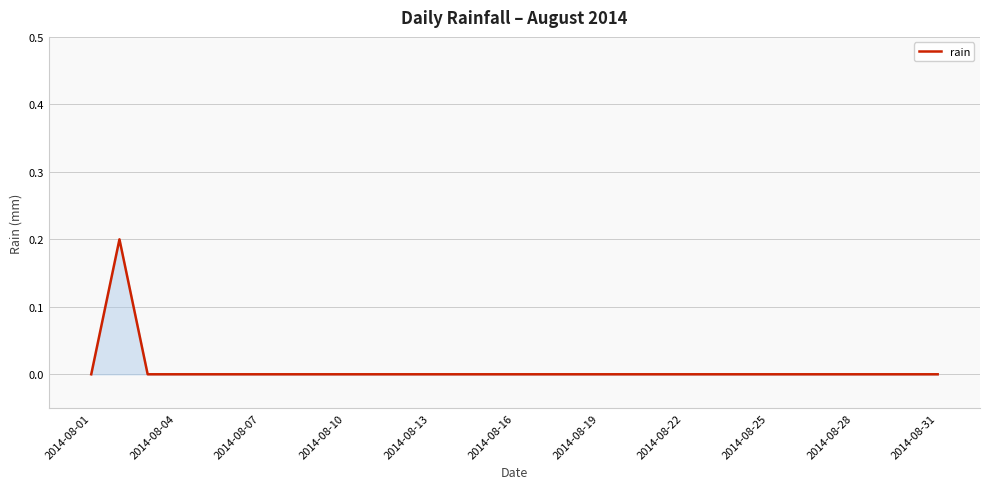

How many lines are shown in the chart?

1